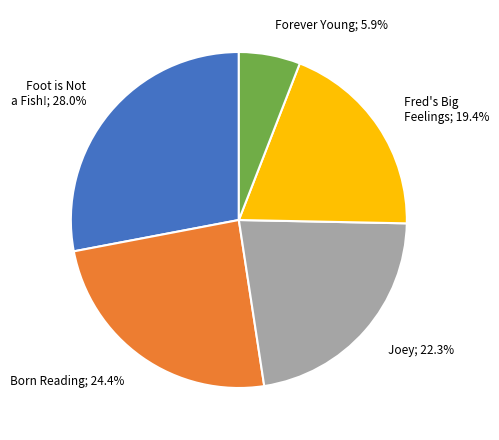

To the nearest percent, what is the average slice percentage?

20%